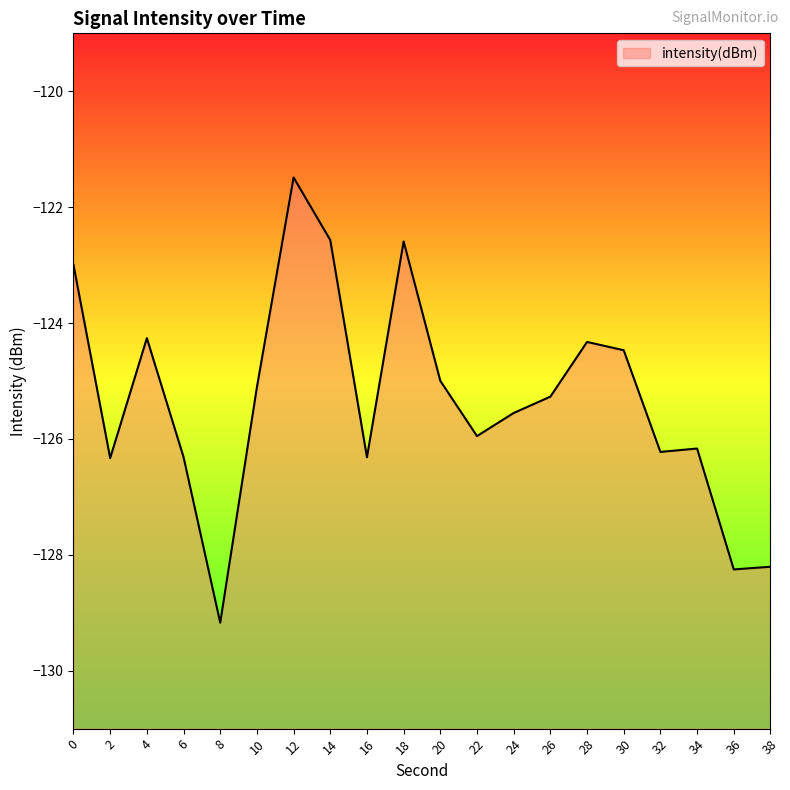

Rank the categories by value from highest to lowest.

12, 14, 18, 0, 4, 28, 30, 20, 10, 26, 24, 22, 34, 32, 6, 16, 2, 38, 36, 8